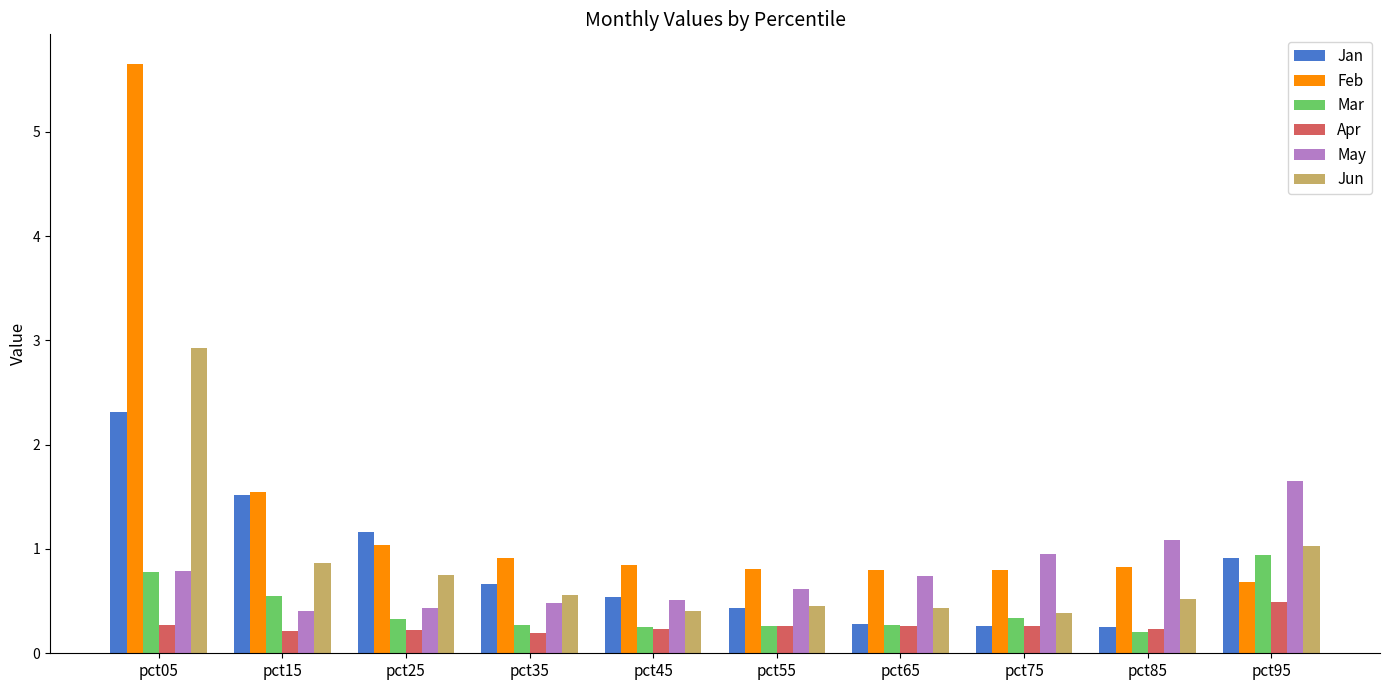

True or false: Jun has a value of 0.4 at pct75.

True